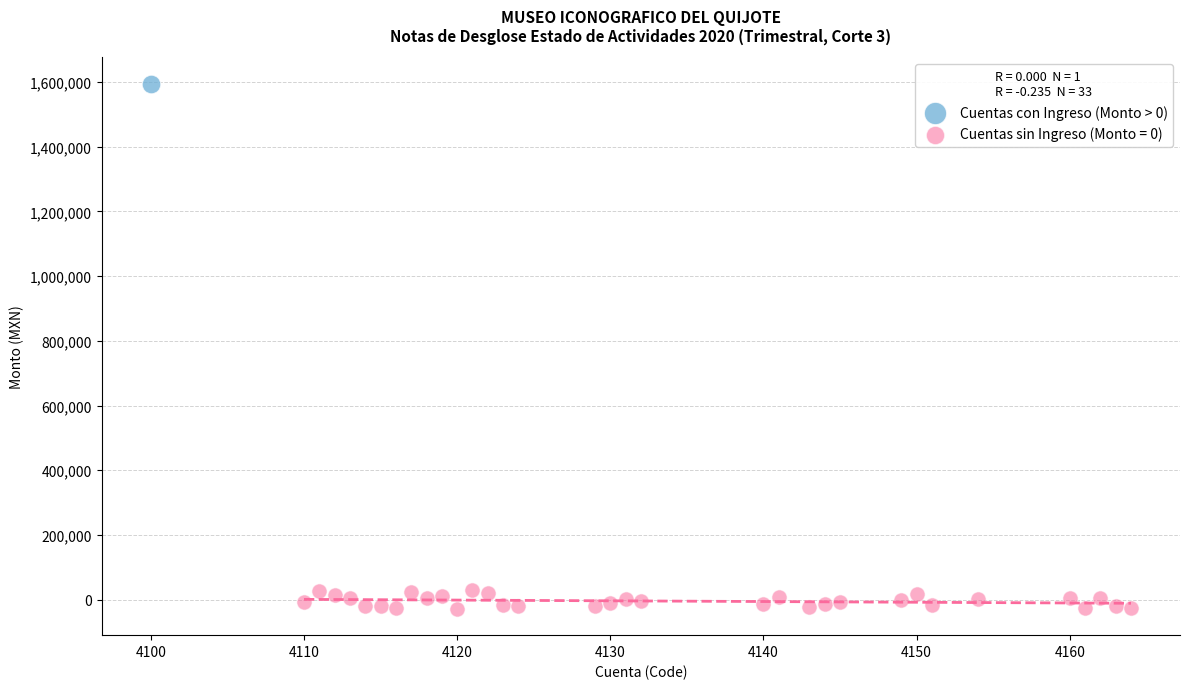

What are all the series names shown in the legend?

Cuentas con Ingreso (Monto > 0), Cuentas sin Ingreso (Monto = 0)